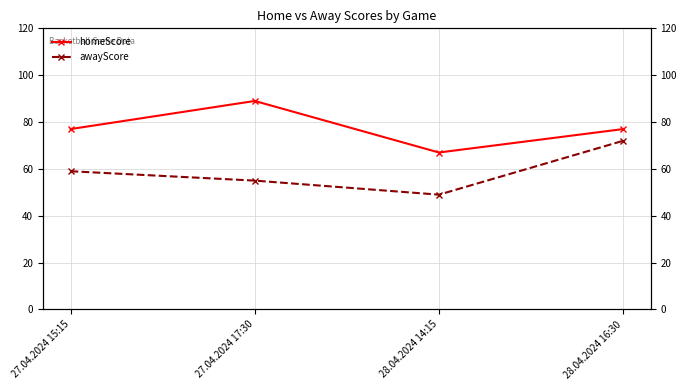

Which has a higher value, 27.04.2024 15:15 or 28.04.2024 14:15?

27.04.2024 15:15